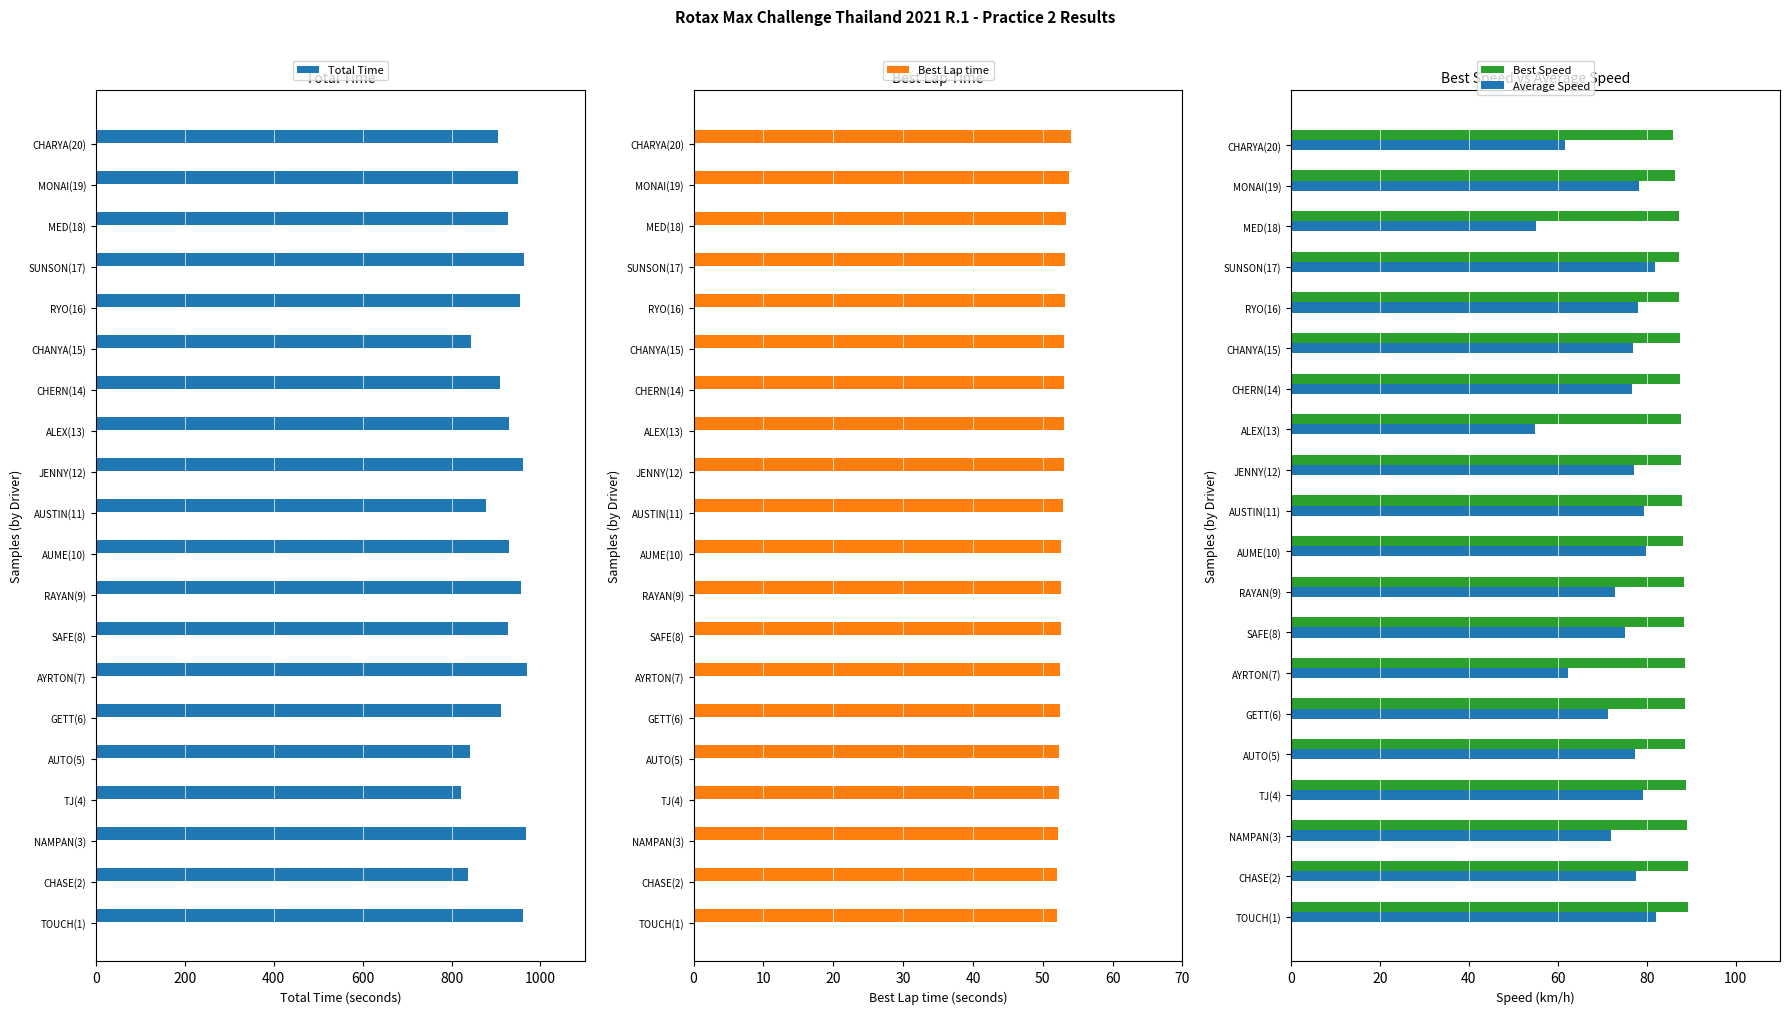

Reading right to left, list all the values displayed in this chart.

Total Time: 905.0	950.4	926.1	964.1	953.1	844.8	909.1	929.2	961.8	878.1	930.0	955.6	926.3	969.0	911.4	841.0	820.3	967.2	837.3	960.5
Best Lap time: 54.1	53.8	53.3	53.2	53.2	53.1	53.0	53.0	53.0	52.9	52.7	52.6	52.6	52.4	52.4	52.4	52.3	52.1	52.0	52.0
Best Speed: 85.8	86.3	87.2	87.3	87.3	87.5	87.6	87.6	87.7	87.9	88.2	88.3	88.3	88.5	88.6	88.7	88.9	89.1	89.2	89.3
Average Speed: 61.6	78.2	55.2	81.9	78.0	77.0	76.6	55.0	77.3	79.3	79.9	72.9	75.2	62.3	71.3	77.3	79.3	72.0	77.7	82.2